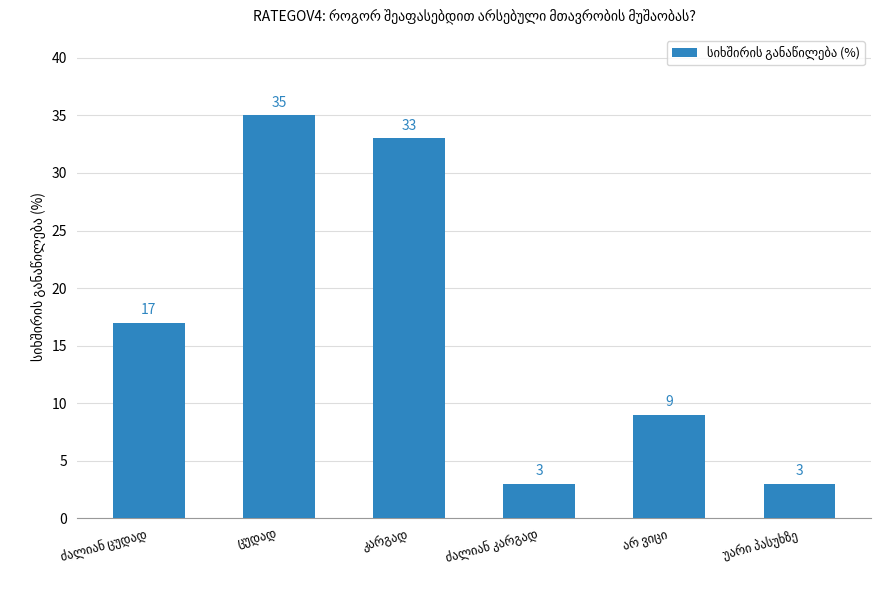

What is the average value?

17